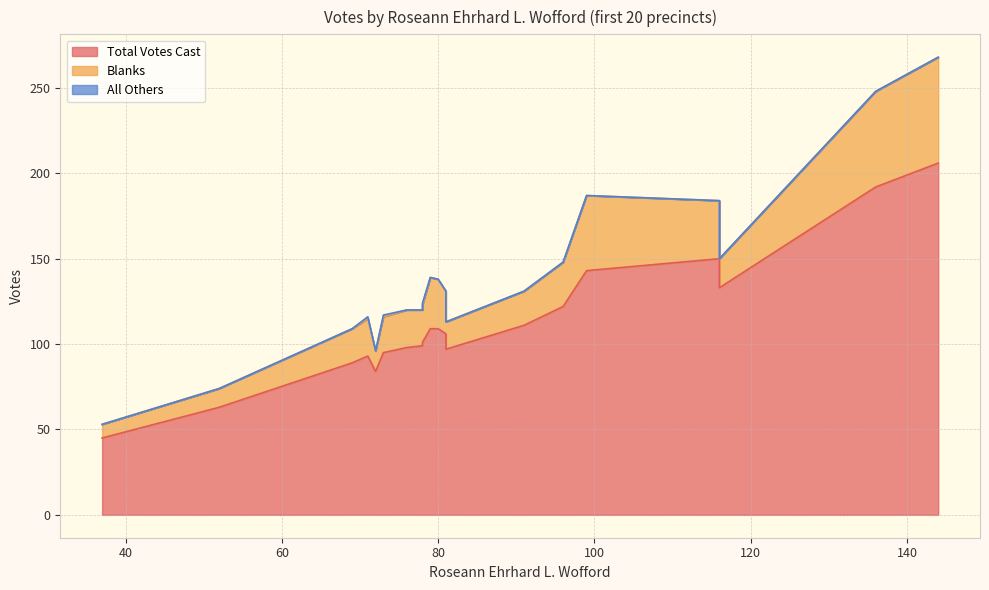

Rank the series at 78 from highest to lowest value.

Total Votes Cast, Blanks, All Others